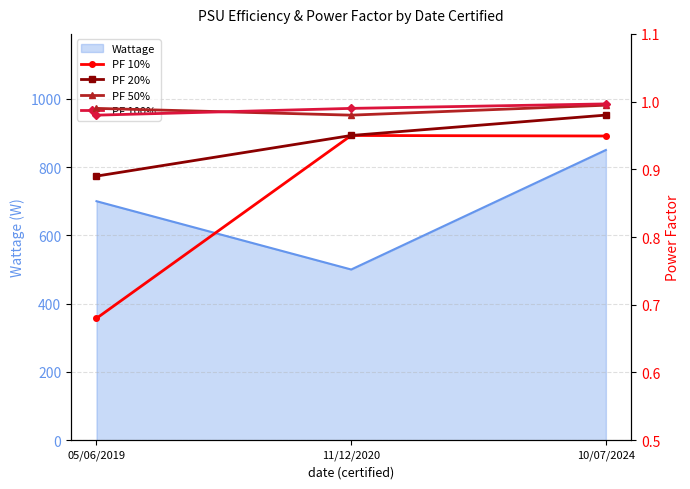

What is the sum of all PF 100% values?

3.0